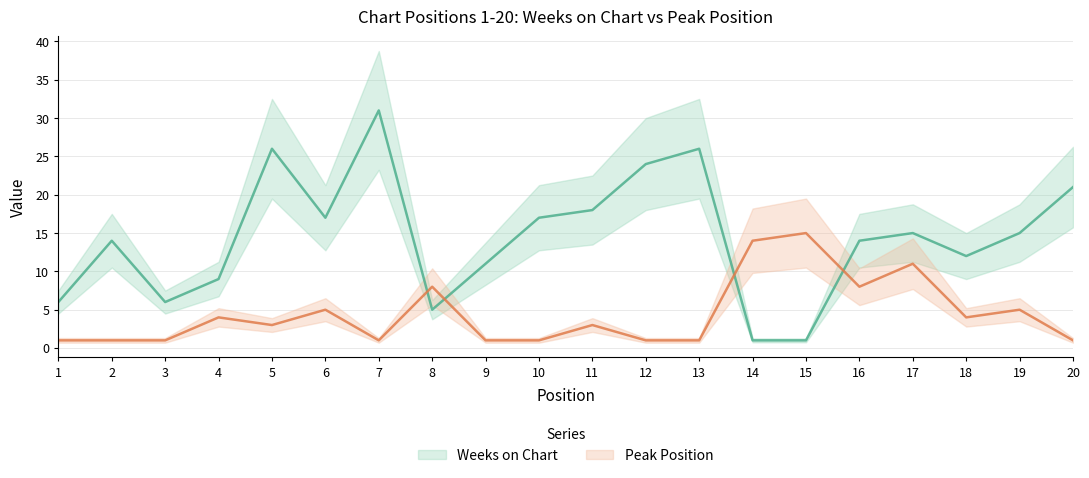

The value of Weeks on Chart at 10 is 23. True or false?

False